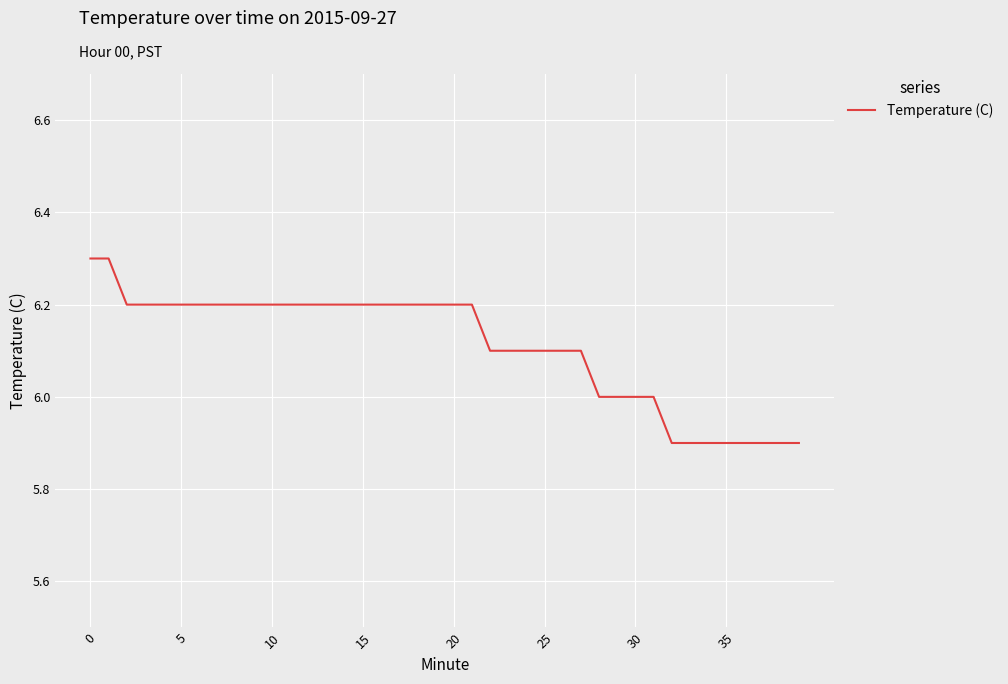

What is the smallest value displayed?

5.9